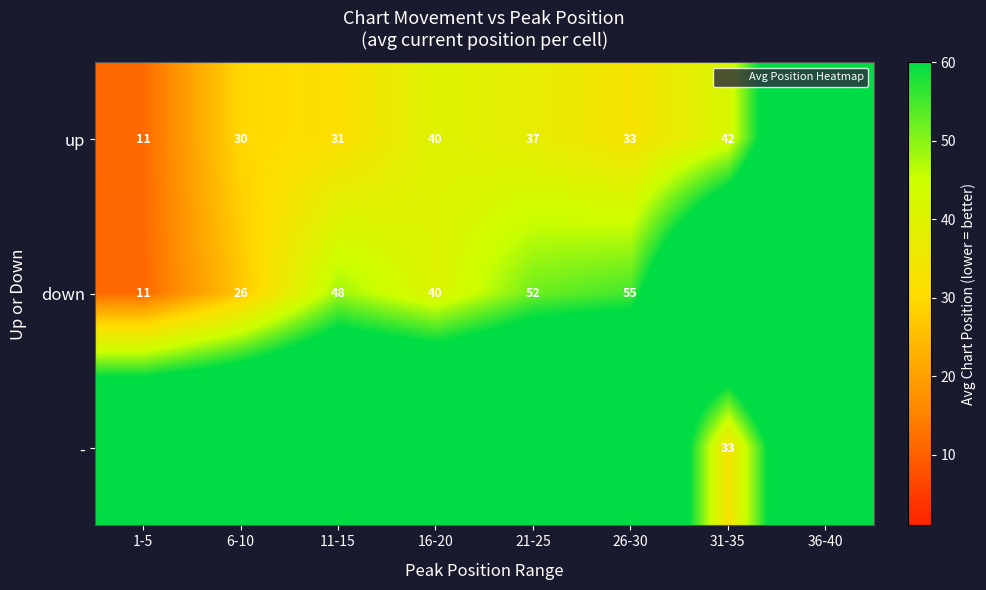

Which category has the lowest value in the down series?

1-5